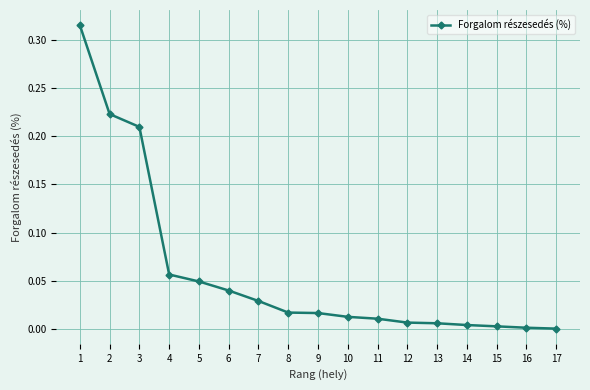

The value at 15 is 0.0. True or false?

True